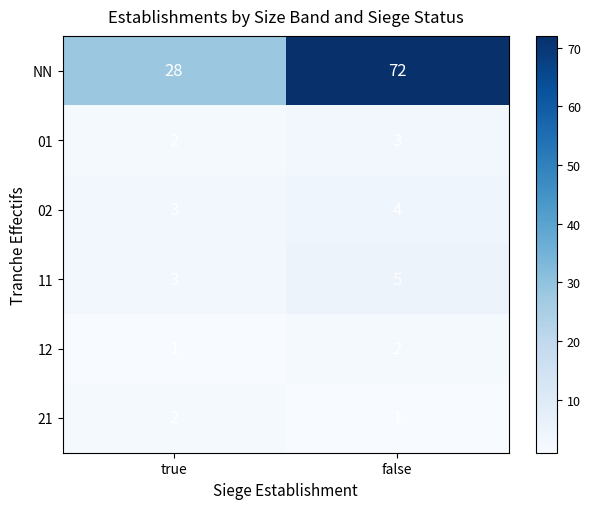

What is the total value across all series at false?

87